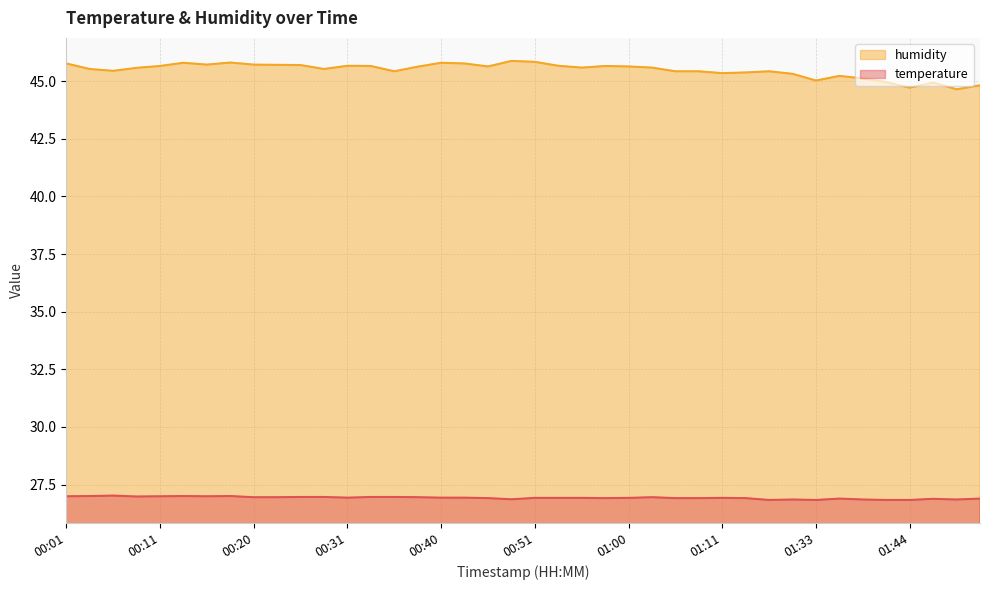

How many interior local valleys does the humidity series have?

10